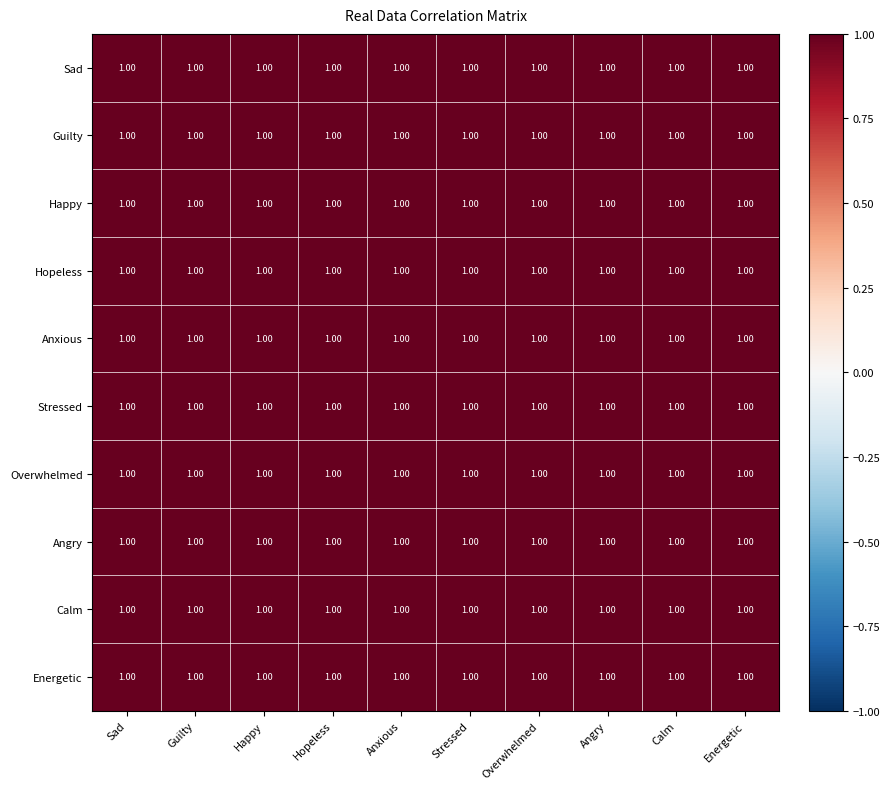

The Sad series shows 1.0 at Calm. True or false?

True